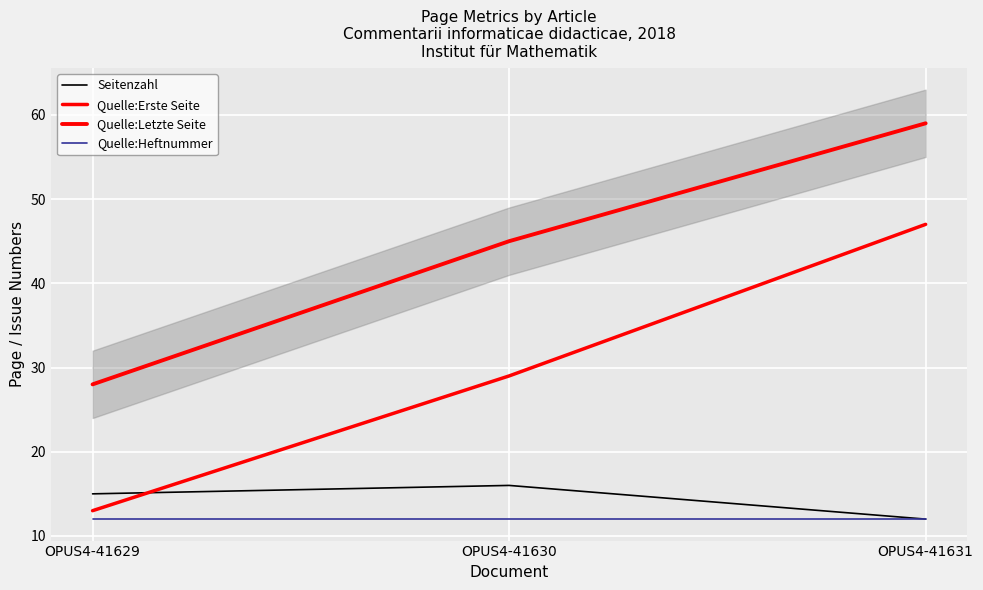

What is the maximum value shown in the chart?

59